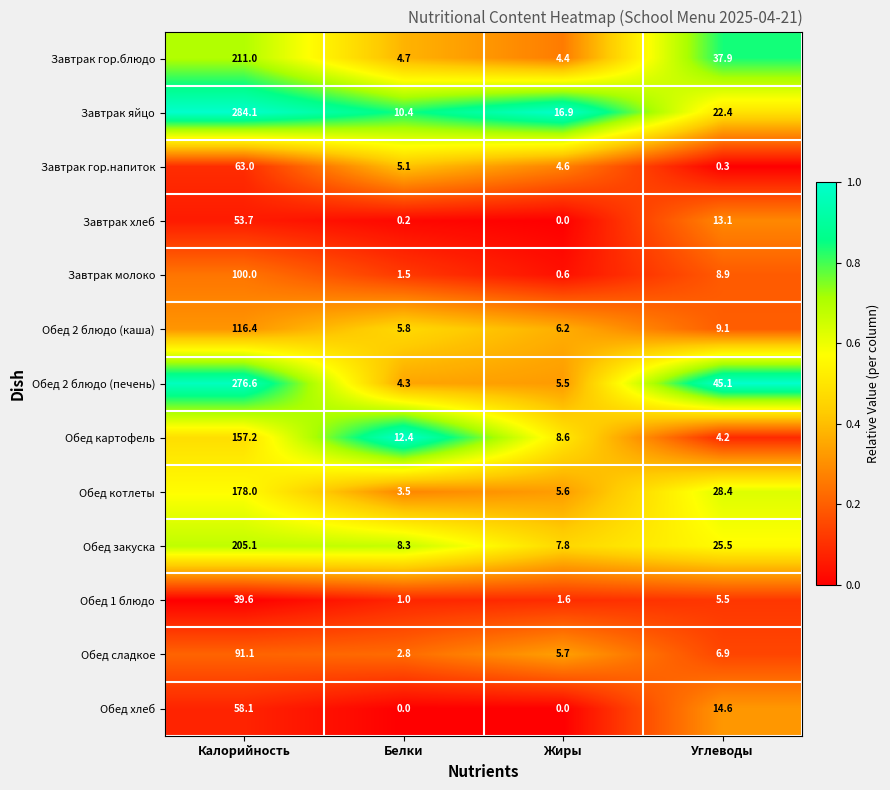

Which series has the widest spread of values?

Завтрак яйцо